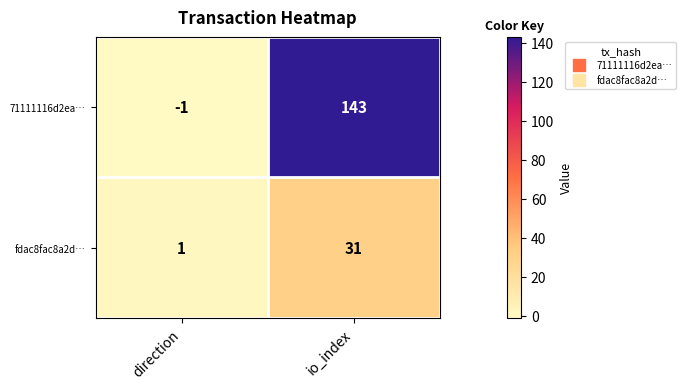

What is the difference between the 71111116d2ea… values at io_index and direction?

144